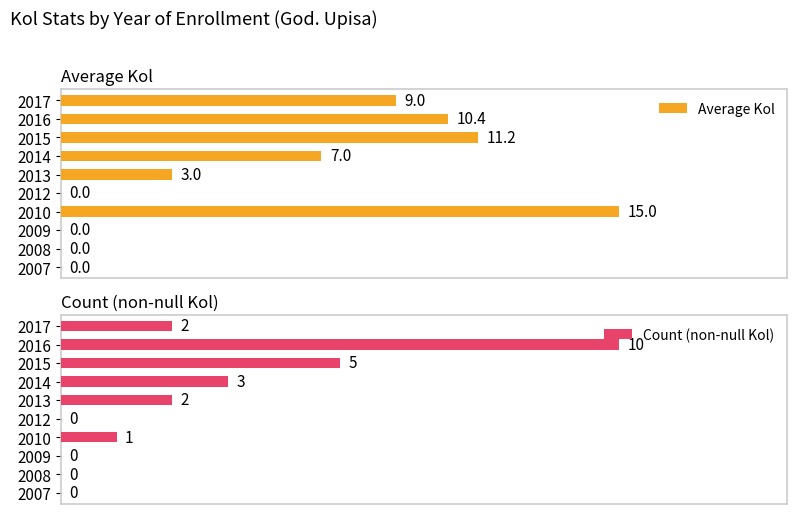

How many categories are shown in the chart?

10